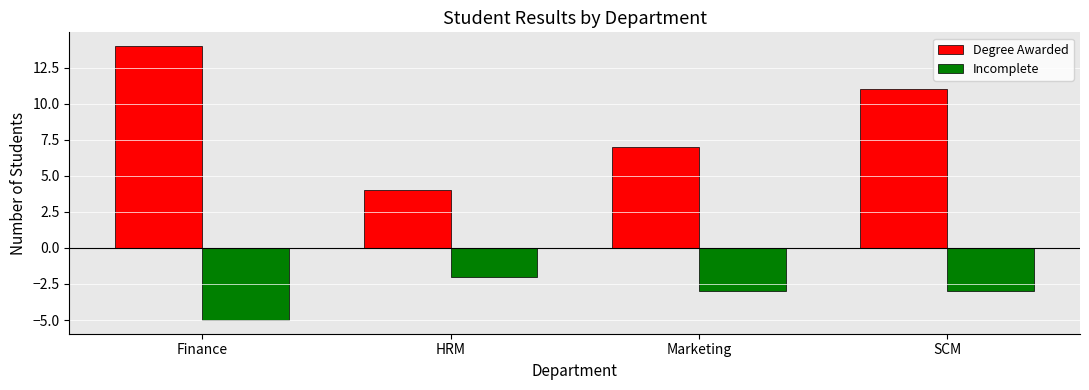

What value does the Degree Awarded series have at HRM?

4